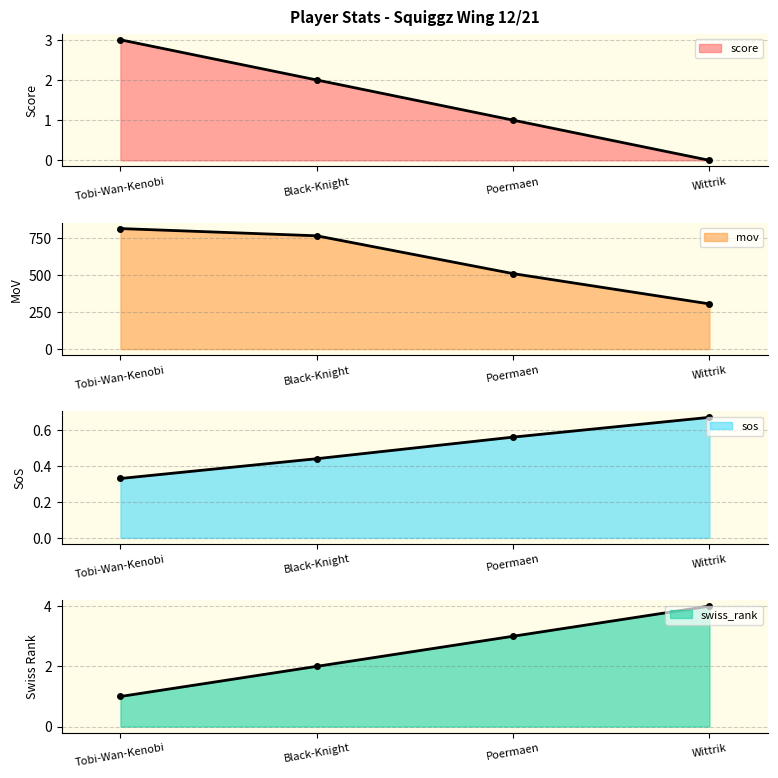

How many times do sos and score cross each other?

1